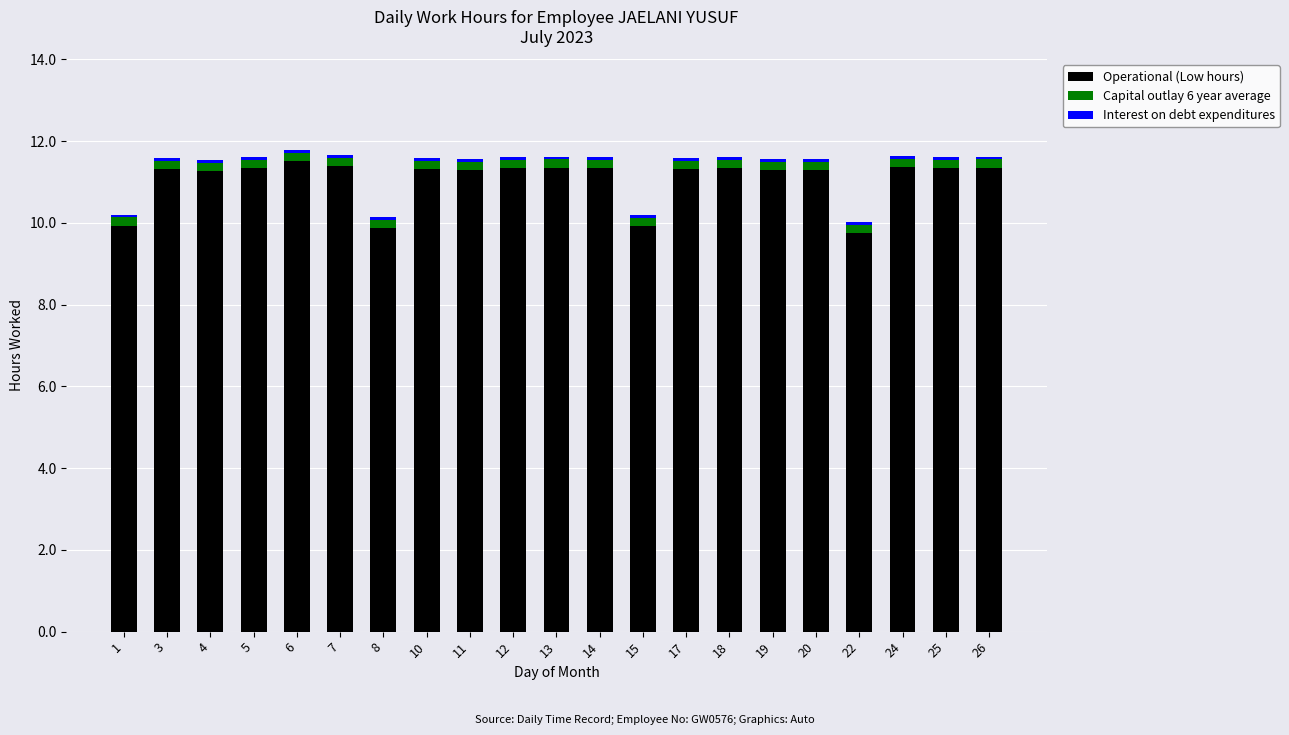

What is the lowest value of the Operational (Low hours) series?

9.8